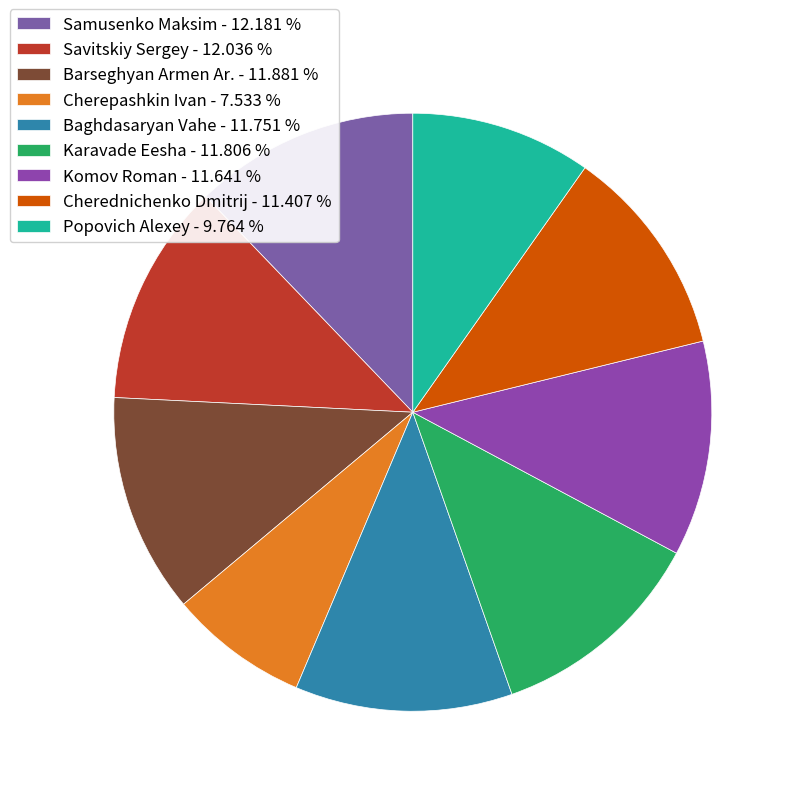

Between Samusenko Maksim and Baghdasaryan Vahe, which is larger?

Samusenko Maksim